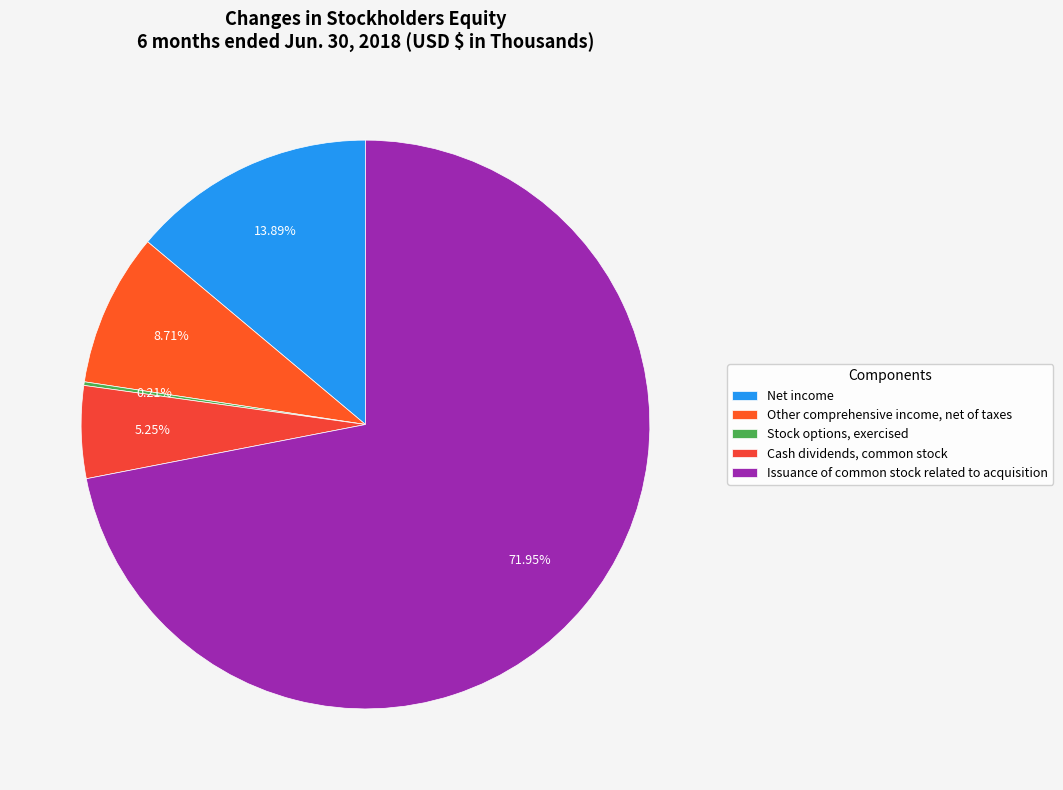

What is the change in value from Other comprehensive income, net of taxes to Stock options, exercised?

-5001